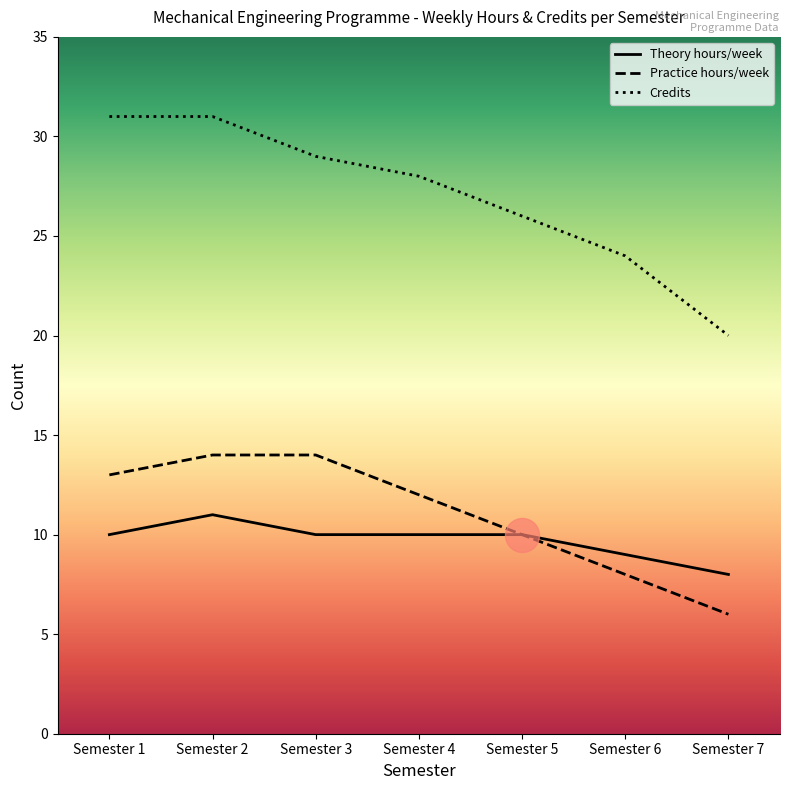

Which series reaches the maximum Y coordinate?

Credits